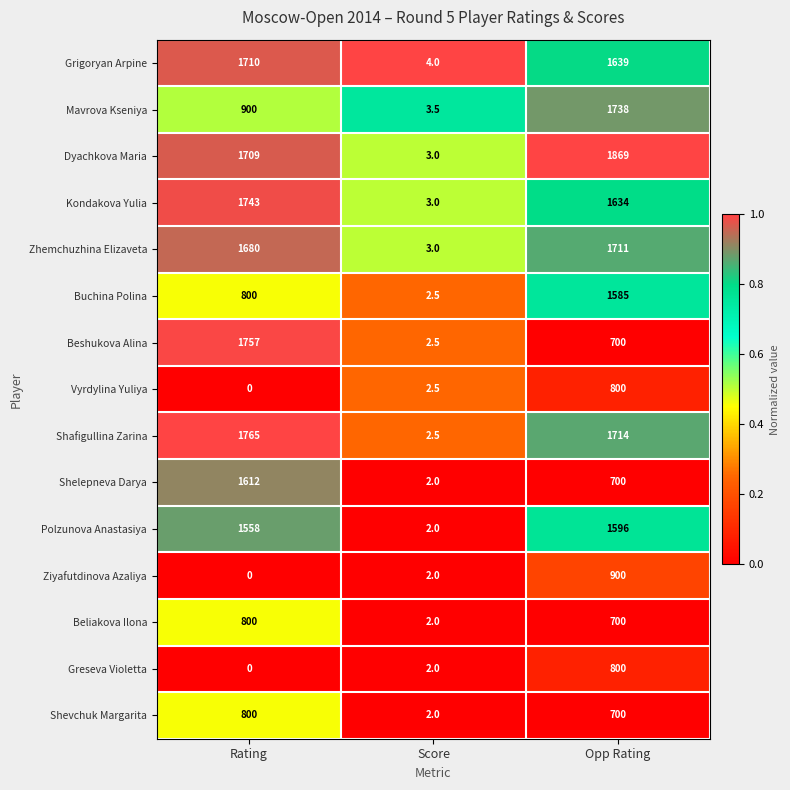

Which series has the largest range (max minus min)?

Dyachkova Maria